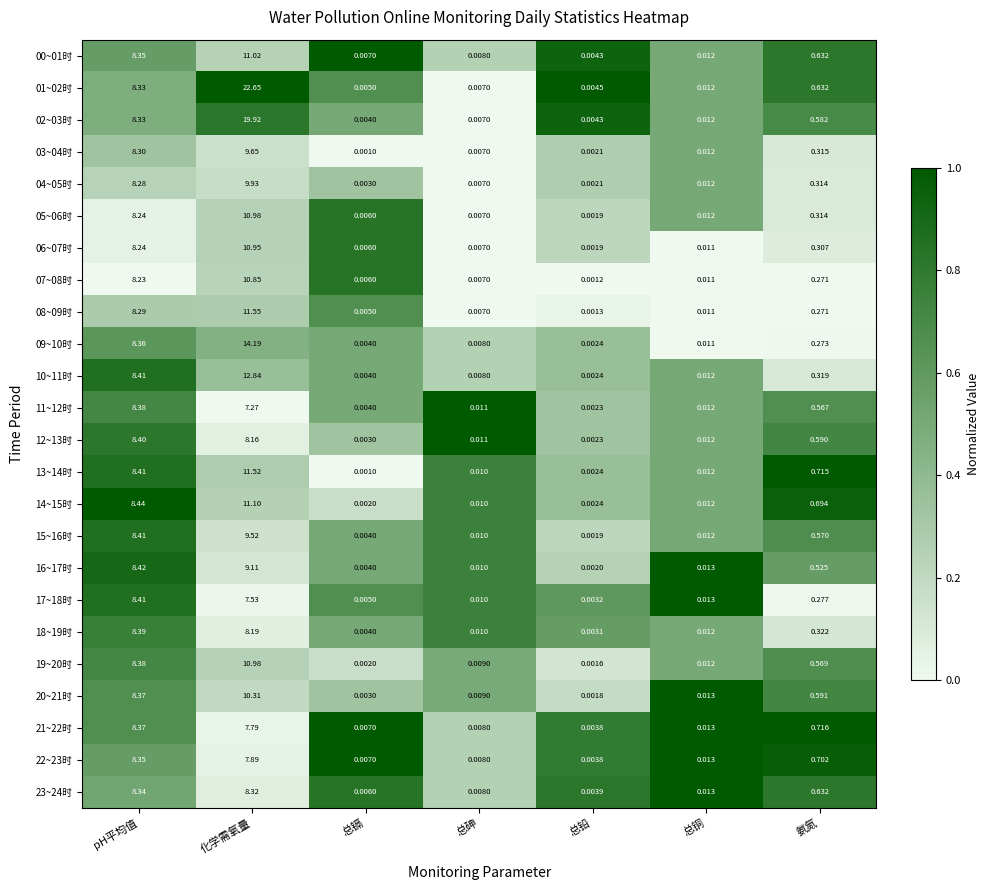

Which label corresponds to the largest value in the chart?

化学需氧量